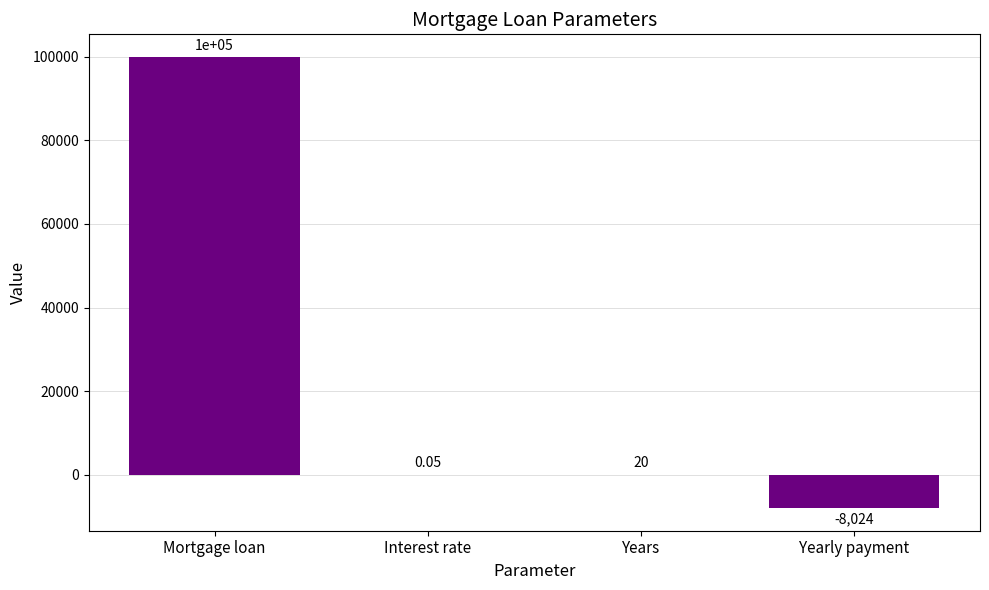

At which category does the chart reach its peak across all series?

Mortgage loan